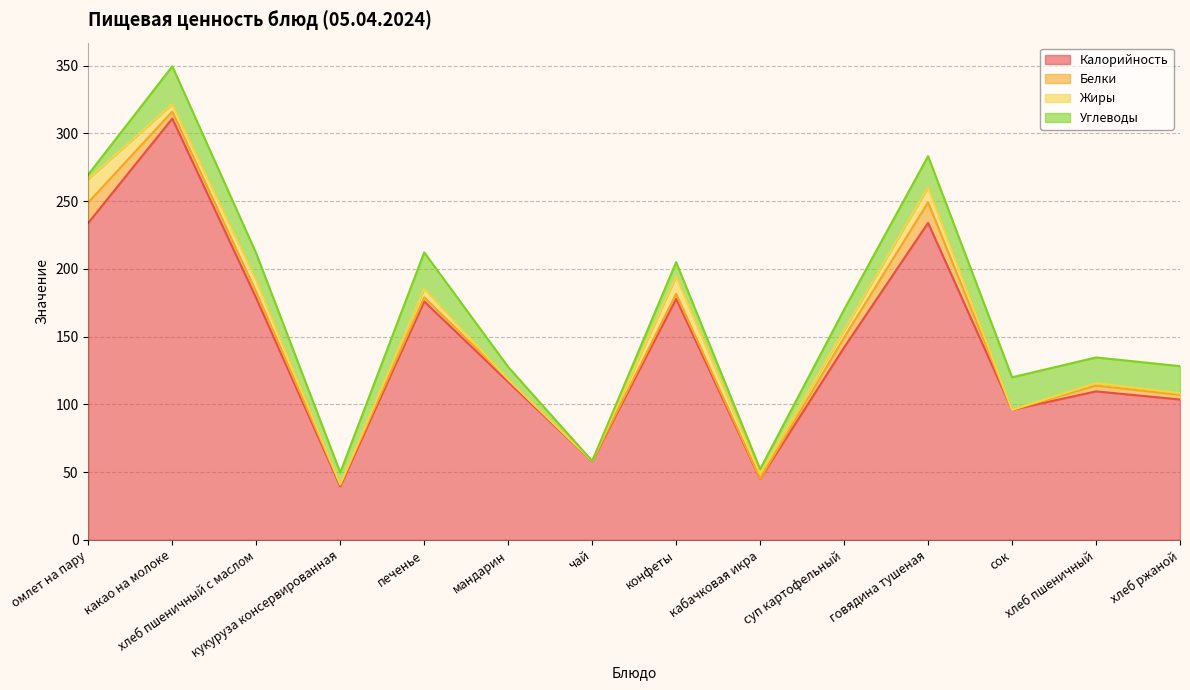

Reading left to right, transcribe all the data shown in this chart.

Калорийность: 234.0	311.0	178.3	39.5	176.0	116.6	58.0	177.9	45.0	142.0	234.0	96.0	109.6	103.6
Белки: 15.1	5.2	4.5	1.2	3.0	1.8	0.2	3.7	0.2	7.4	15.1	0.0	4.3	3.4
Жиры: 17.4	5.5	8.8	0.2	6.4	0.0	0.0	13.0	3.5	5.5	11.2	0.0	1.8	1.3
Углеводы: 3.2	27.9	19.9	8.7	26.8	9.2	0.0	10.5	3.5	15.1	22.9	24.0	19.0	19.9